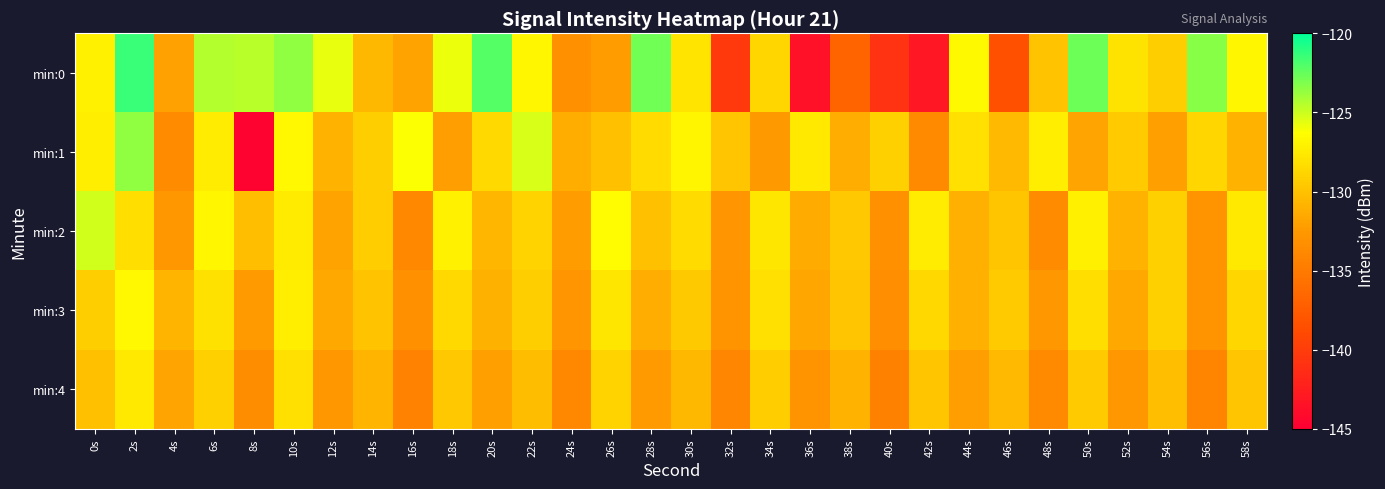

What is the spread (max minus min) of values at 56s?

10.8